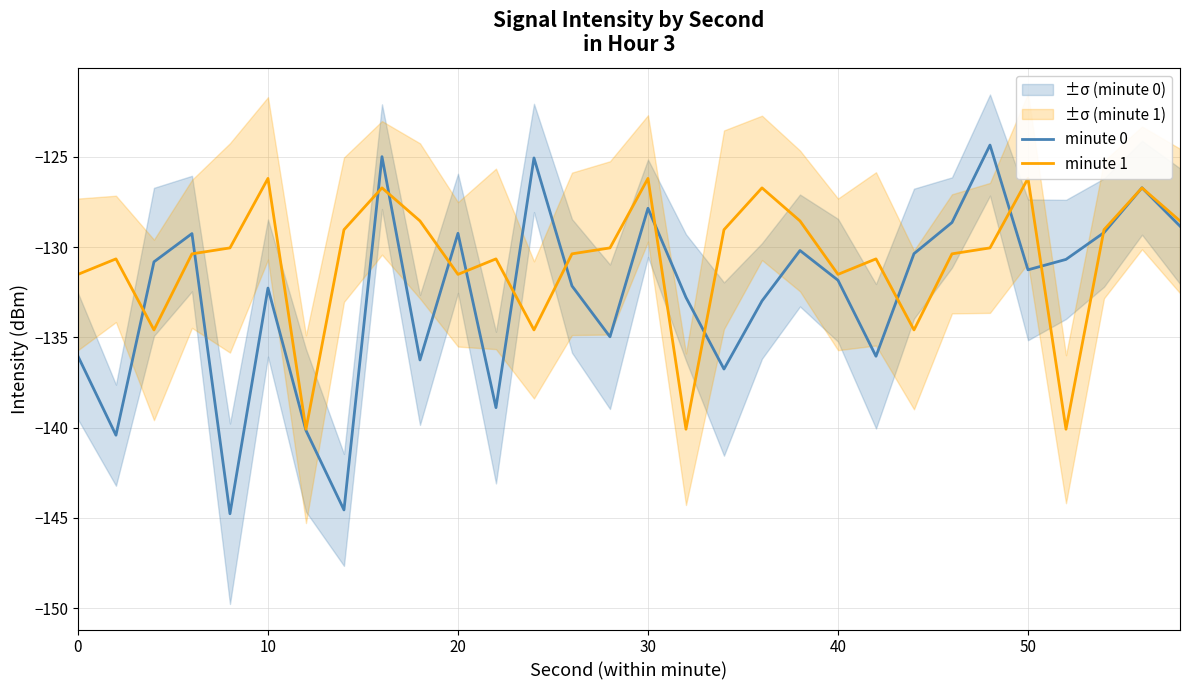

Which series has the largest range (max minus min)?

minute 0